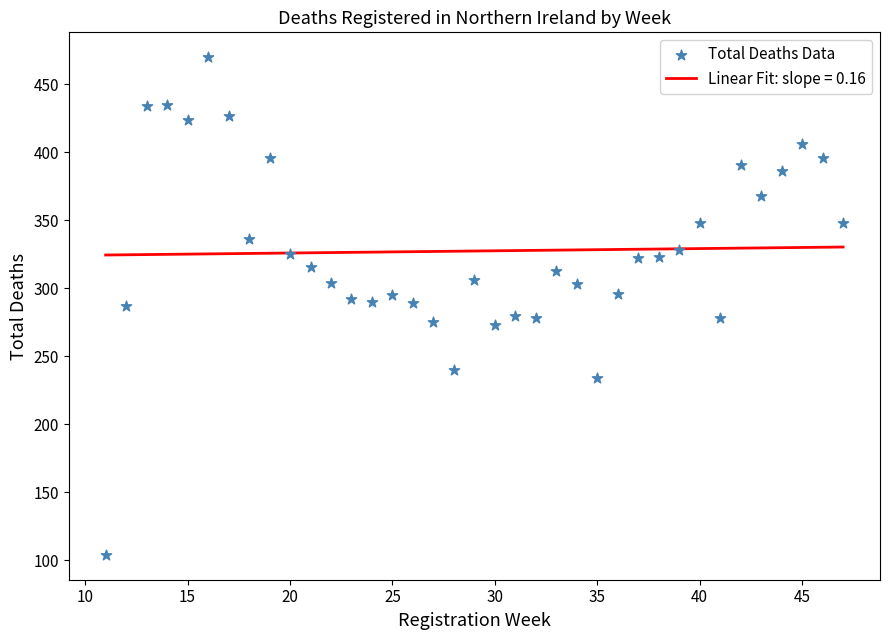

What is the range of Y values (max minus min)?

366